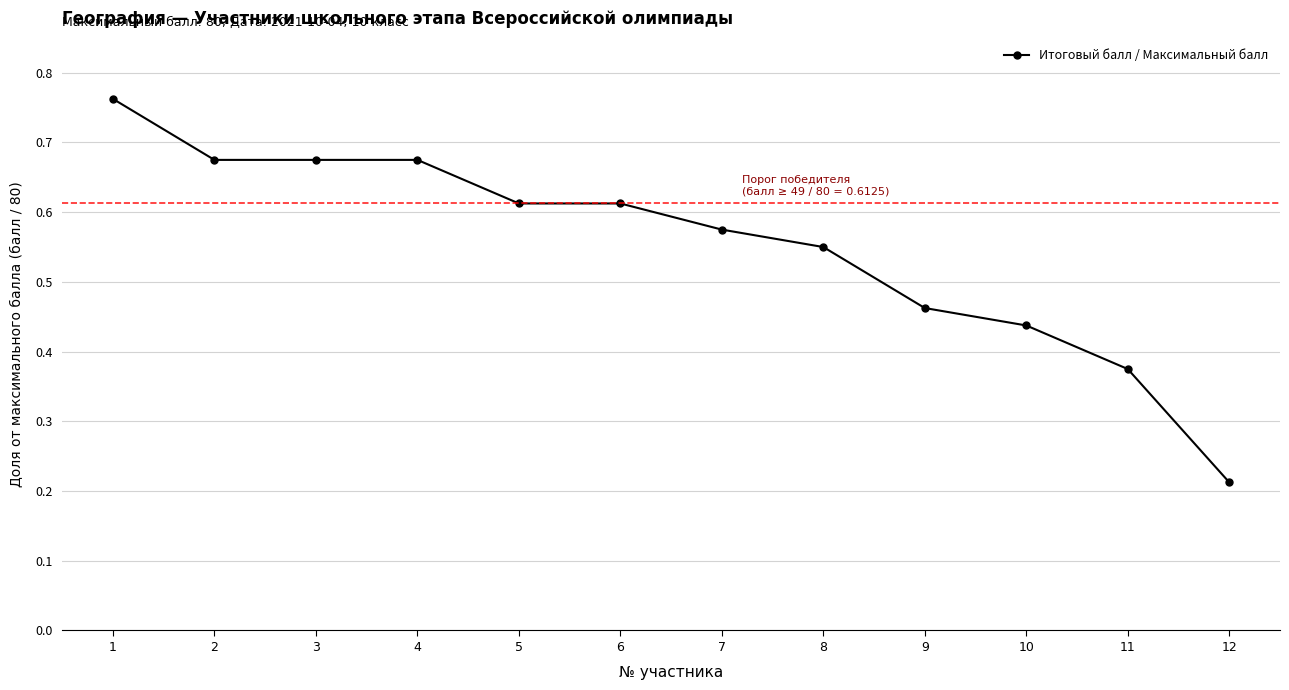

What is the sum of all values?

6.6